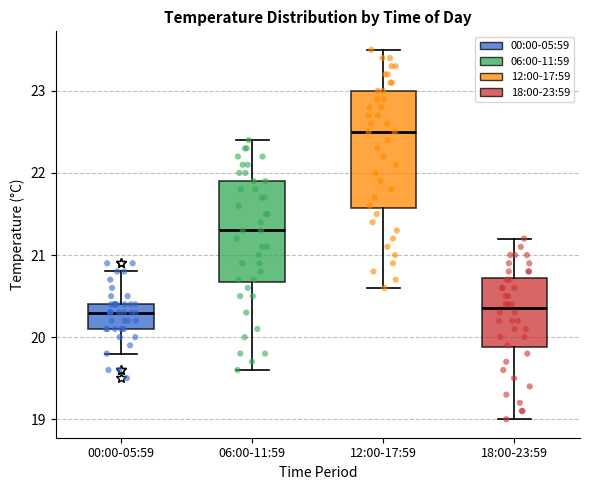

Reading left to right, transcribe this box plot: for each box, give where its median line is, the range the box spans, and where its two whiskers end, as read against the y-axis. The values are not printed on the chart, so give them approximately, as read against the axis.

00:00-05:59: median 20.3, box 20.1 to 20.4, whiskers 19.8 to 20.8
06:00-11:59: median 21.3, box 20.7 to 21.9, whiskers 19.6 to 22.4
12:00-17:59: median 22.5, box 21.6 to 23.0, whiskers 20.6 to 23.5
18:00-23:59: median 20.4, box 19.9 to 20.7, whiskers 19.0 to 21.2